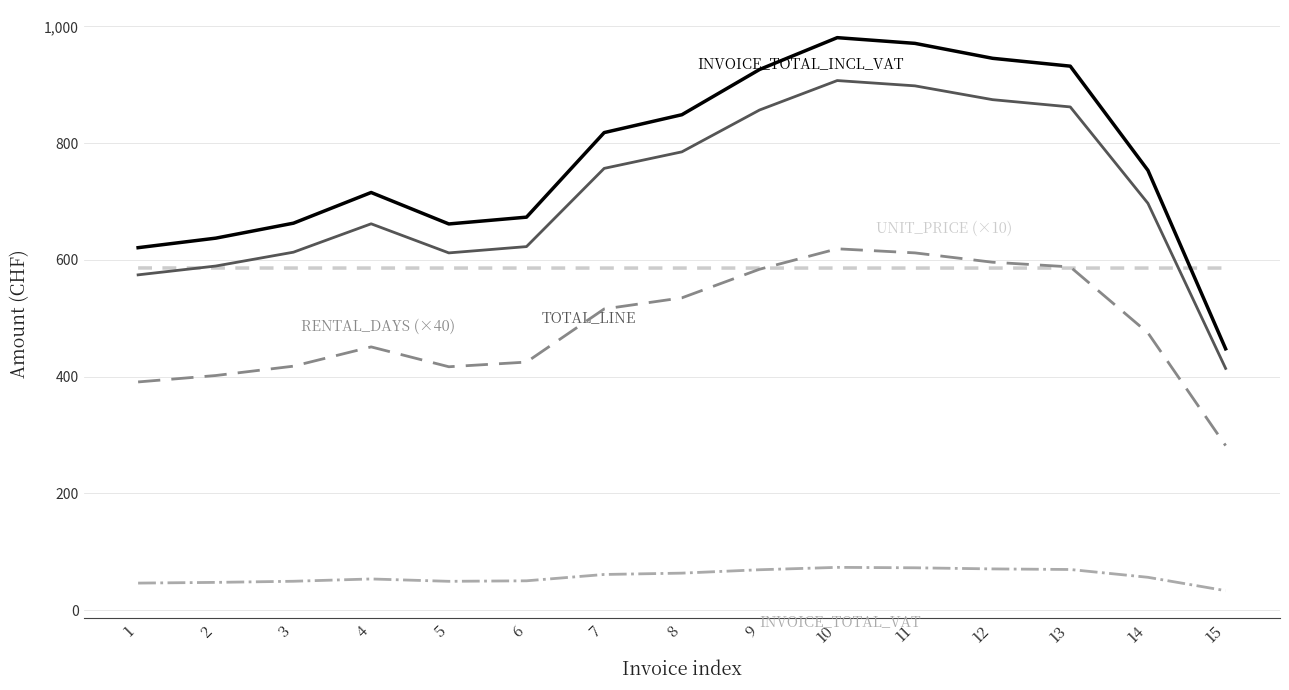

What is the maximum value shown in the chart?

980.6